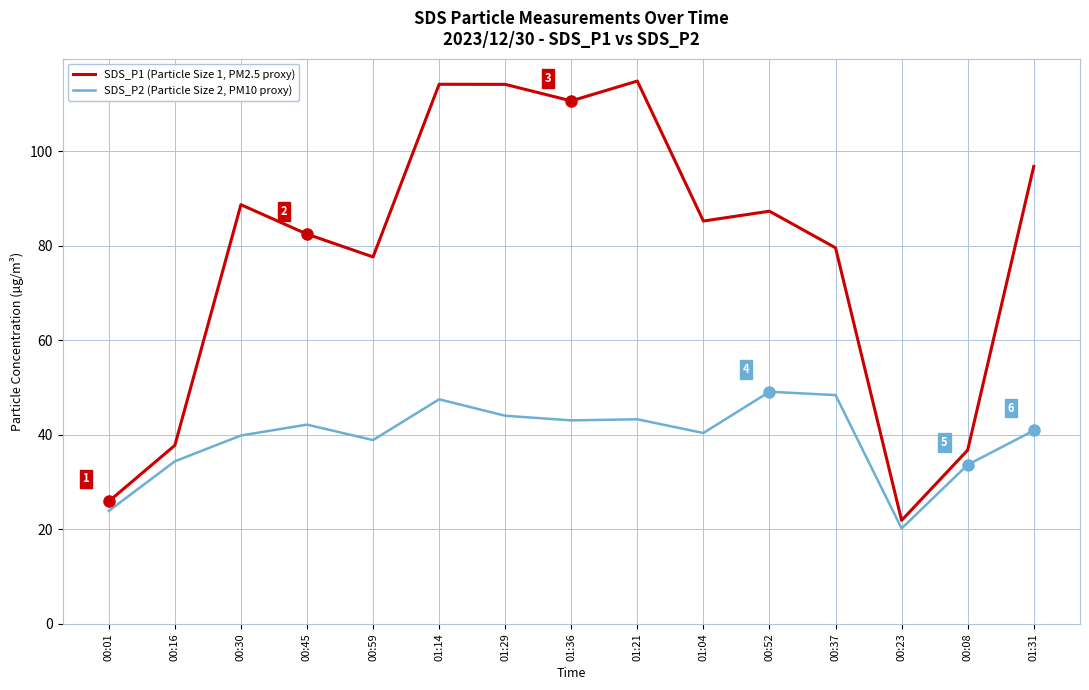

What is the difference between the highest and lowest values at 01:21?

71.6